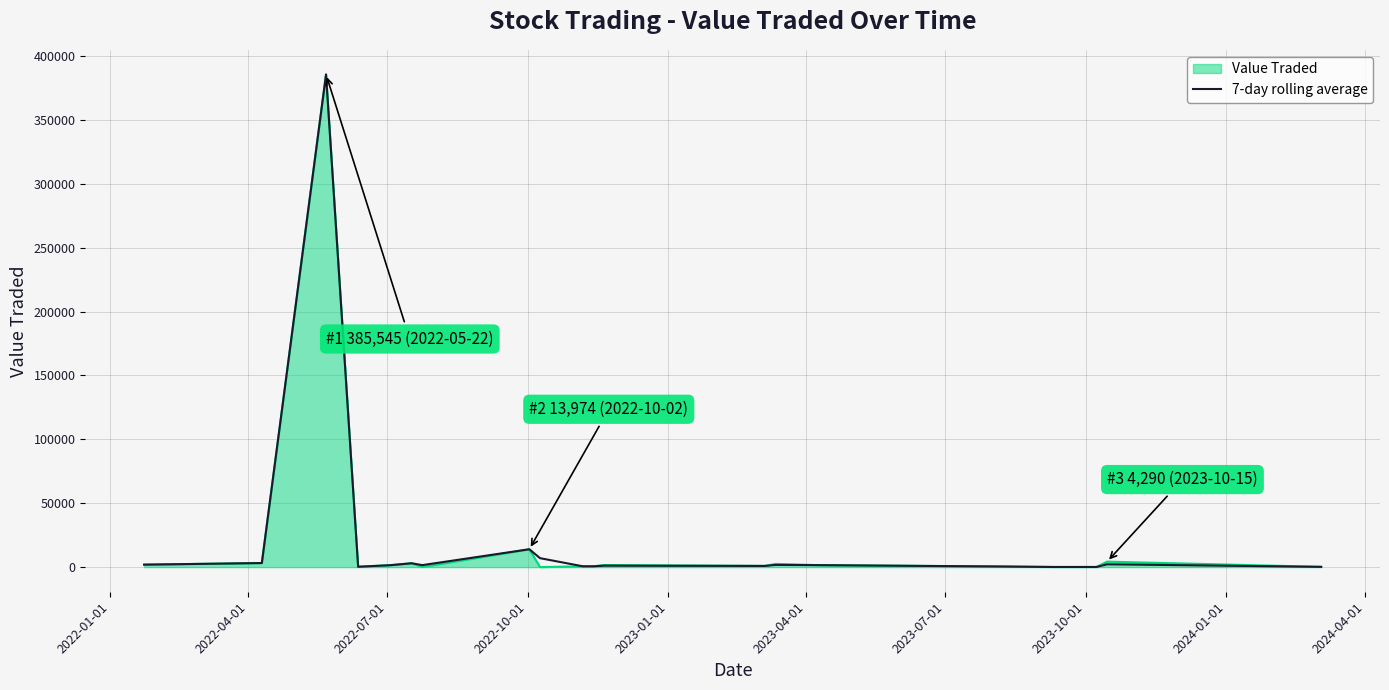

Which series has the largest range (max minus min)?

Value Traded